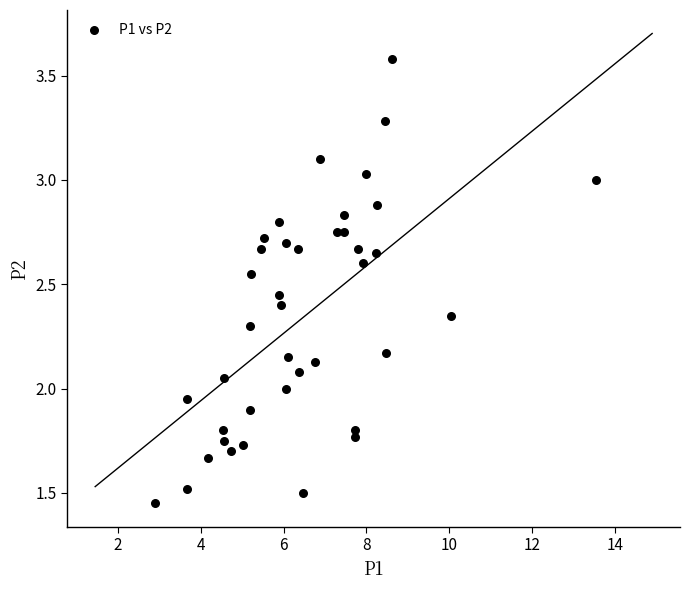

What is the range of X values (max minus min)?

10.7